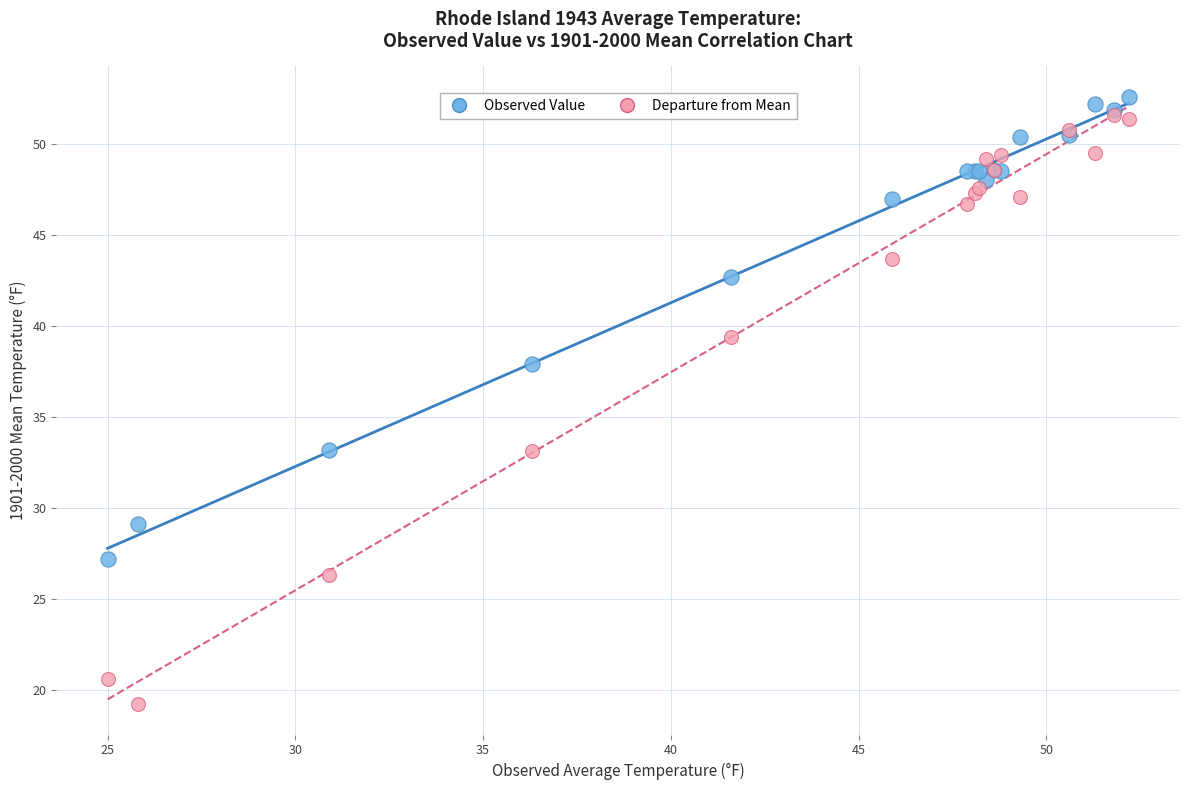

In the Observed Value series, what Y value is closest to 39?

37.9